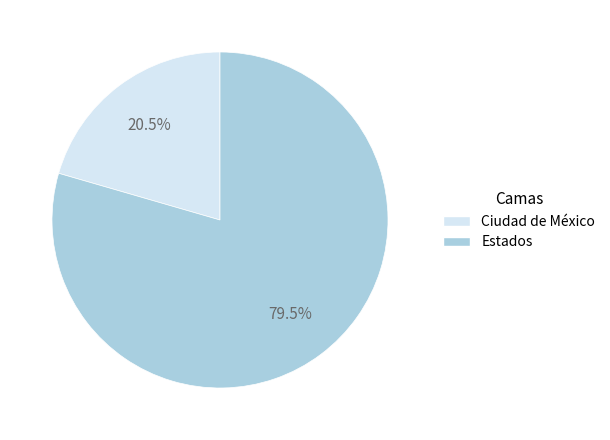

Does Ciudad de México represent more than half of the total?

No